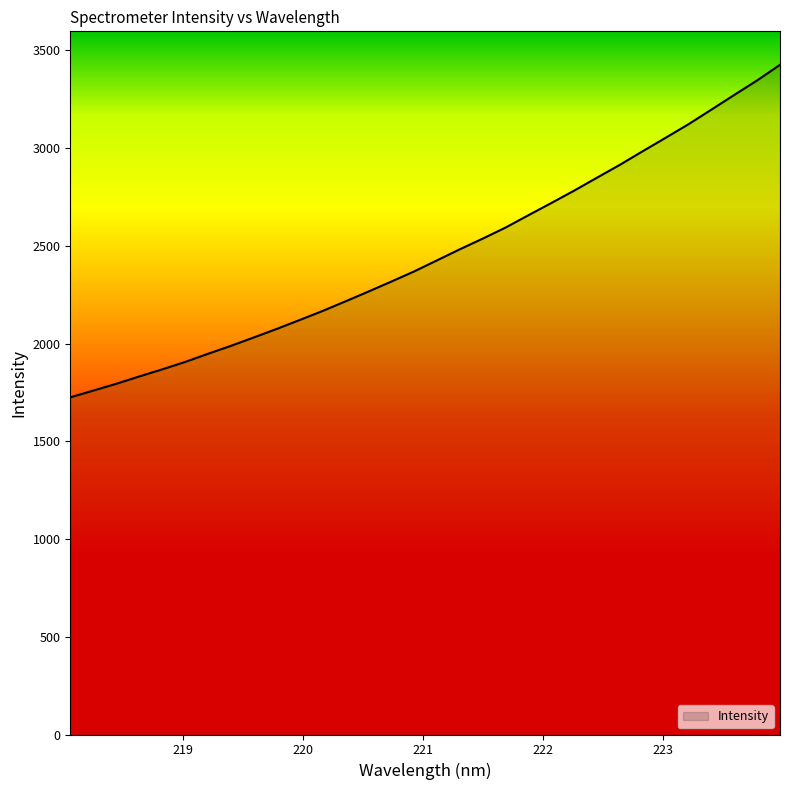

Does the chart have visible grid lines?

No